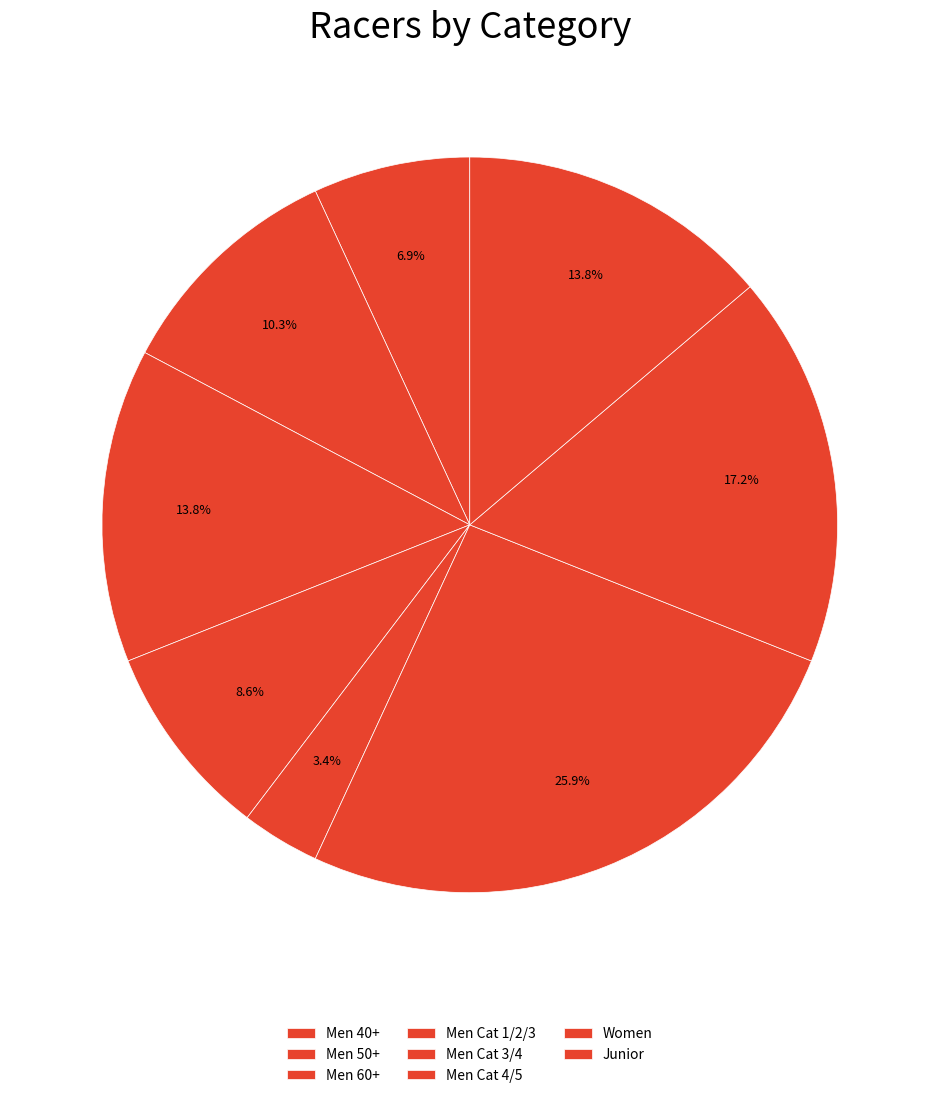

Combined, what portion of the pie is Men 50+ and Men Cat 1/2/3?

19.0%